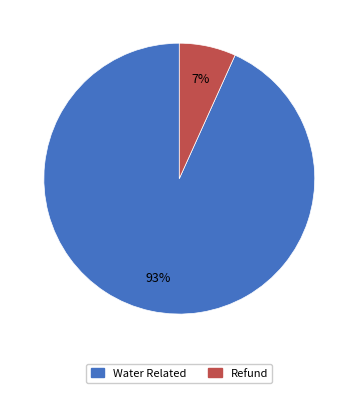

How many slices are in this pie chart?

2